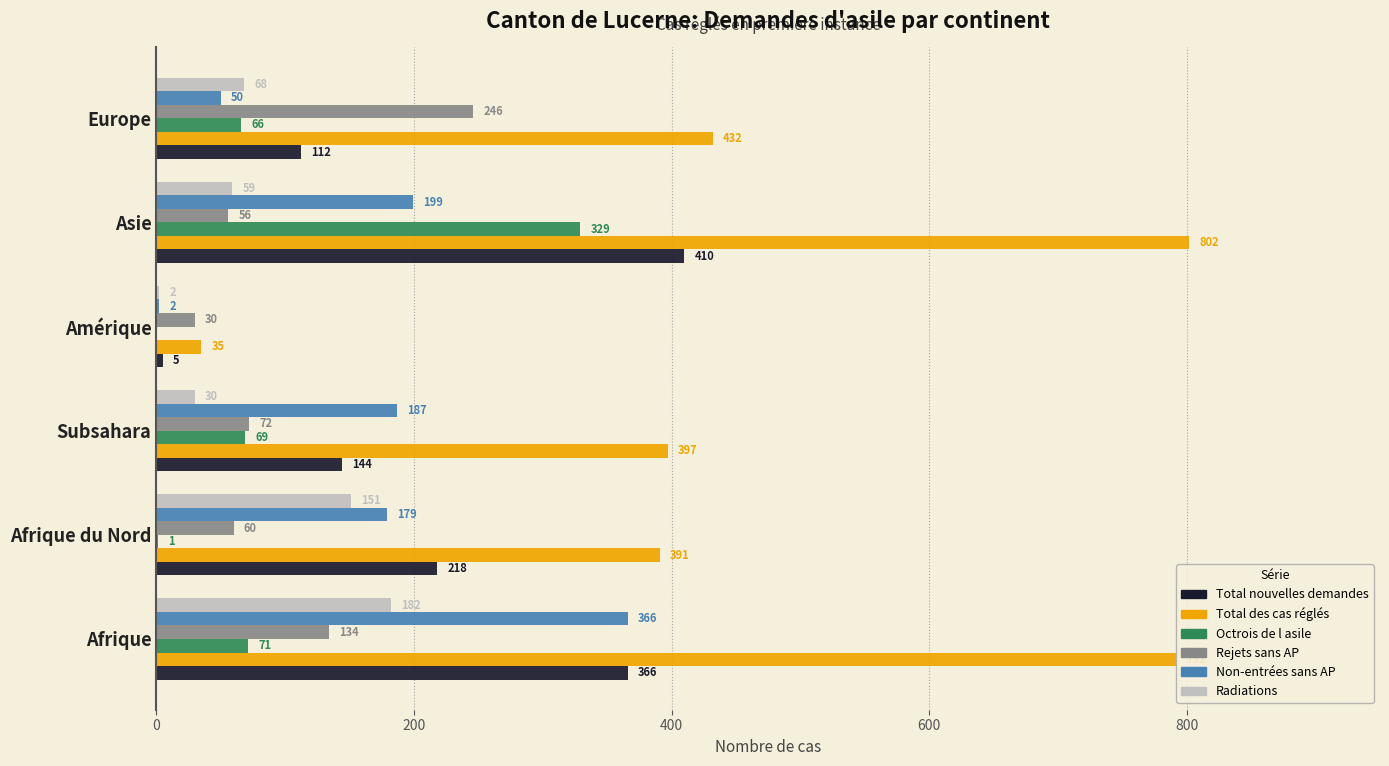

Count the number of data series in this chart.

6